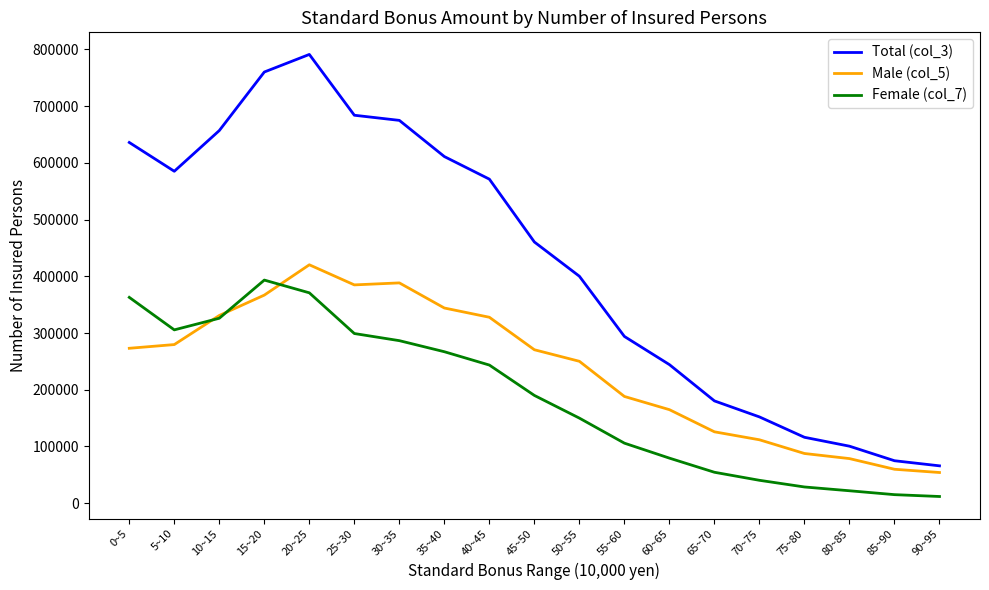

The Male (col_5) series shows 118537 at 75~80. True or false?

False